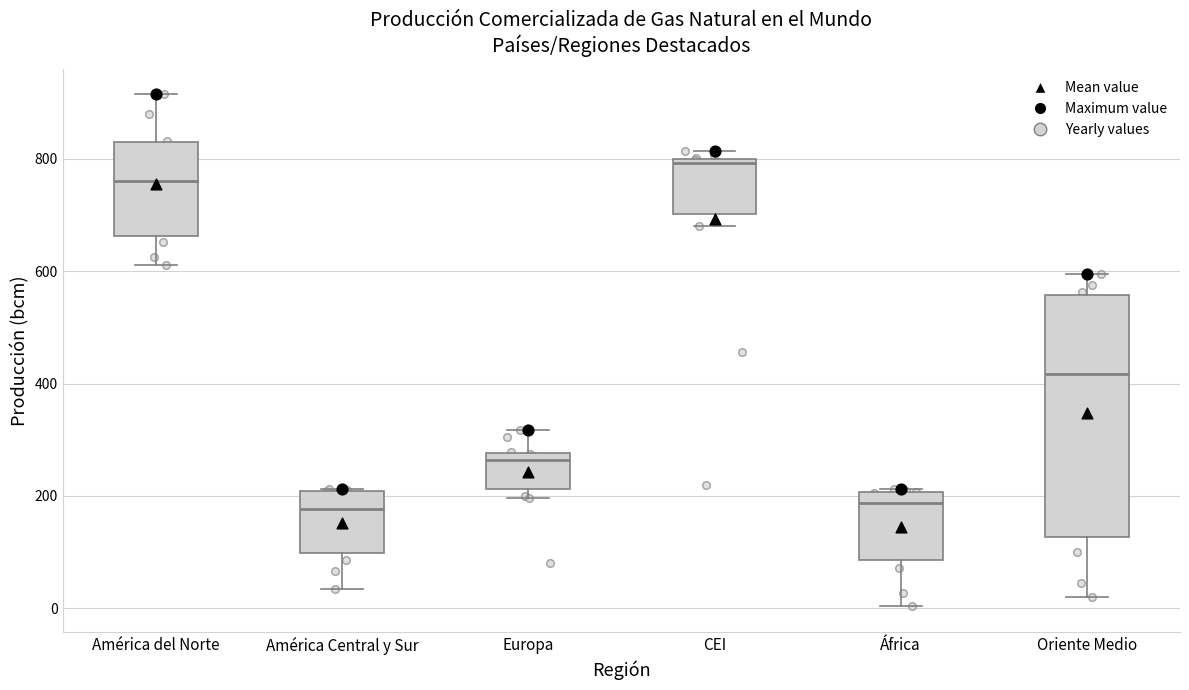

Reading left to right, read every box against the y-axis: the position of its median line, the range the box covers, and the ends of its whiskers. The values are not printed on the chart, so give them approximately, as read against the axis.

América del Norte: median 760, box 660 to 820, whiskers 620 to 920
América Central y Sur: median 180, box 100 to 200, whiskers 40 to 220
Europa: median 260, box 220 to 280, whiskers 200 to 320
CEI: median 800 (just below the box's upper edge), box 700 to 800, whiskers 680 to 820
África: median 180, box 80 to 200, whiskers 0 to 220
Oriente Medio: median 420, box 120 to 560, whiskers 20 to 600